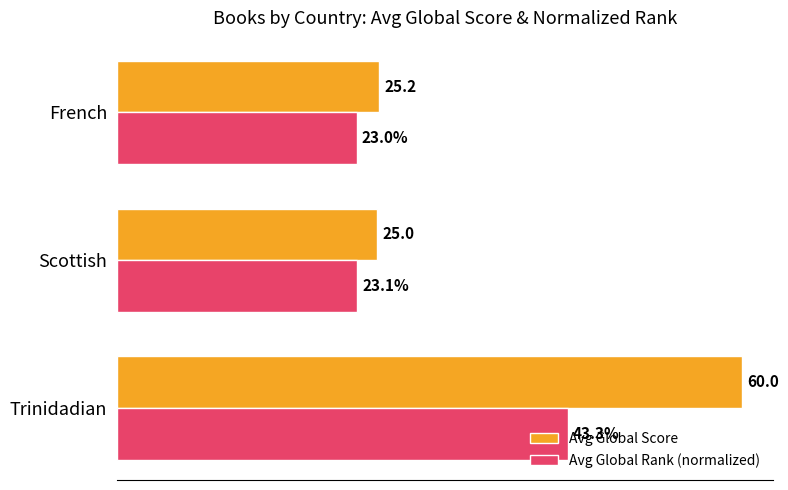

Rank the series by their maximum value, from highest to lowest.

Avg Global Score, Avg Global Rank (normalized)